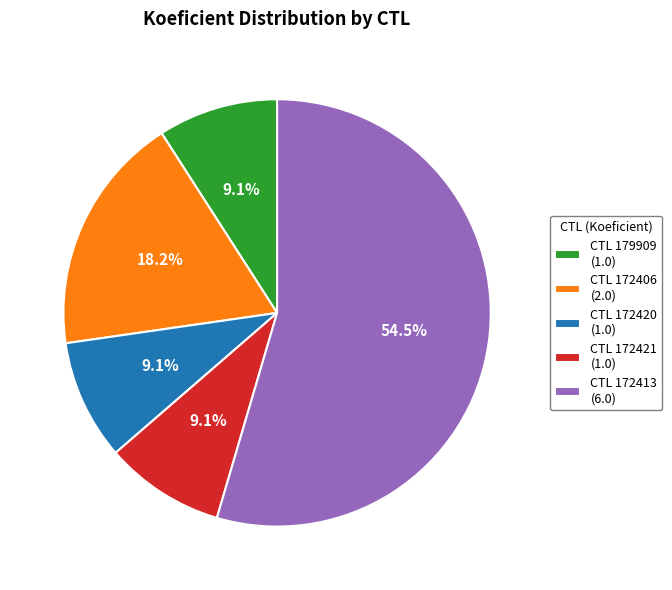

Which category has the biggest portion of the pie?

CTL 172413 (6.0)